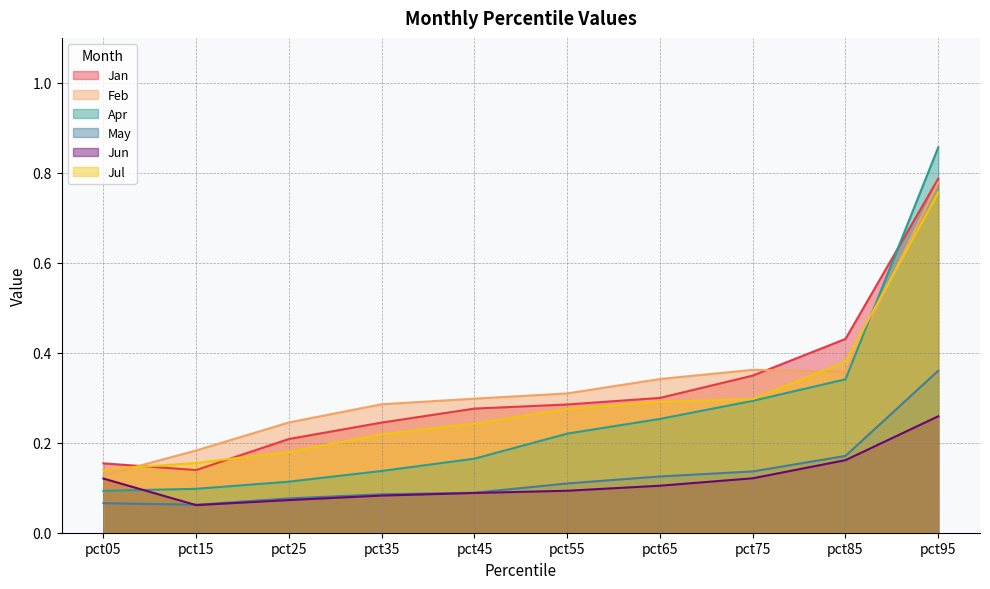

Reading right to left, transcribe all the data shown in this chart.

Jan: pct95=0.8	pct85=0.4	pct75=0.3	pct65=0.3	pct55=0.3	pct45=0.3	pct35=0.2	pct25=0.2	pct15=0.1	pct05=0.2
Feb: pct95=0.8	pct85=0.4	pct75=0.4	pct65=0.3	pct55=0.3	pct45=0.3	pct35=0.3	pct25=0.2	pct15=0.2	pct05=0.1
Apr: pct95=0.9	pct85=0.3	pct75=0.3	pct65=0.3	pct55=0.2	pct45=0.2	pct35=0.1	pct25=0.1	pct15=0.1	pct05=0.1
May: pct95=0.4	pct85=0.2	pct75=0.1	pct65=0.1	pct55=0.1	pct45=0.1	pct35=0.1	pct25=0.1	pct15=0.1	pct05=0.1
Jun: pct95=0.3	pct85=0.2	pct75=0.1	pct65=0.1	pct55=0.1	pct45=0.1	pct35=0.1	pct25=0.1	pct15=0.1	pct05=0.1
Jul: pct95=0.8	pct85=0.4	pct75=0.3	pct65=0.3	pct55=0.3	pct45=0.2	pct35=0.2	pct25=0.2	pct15=0.2	pct05=0.1